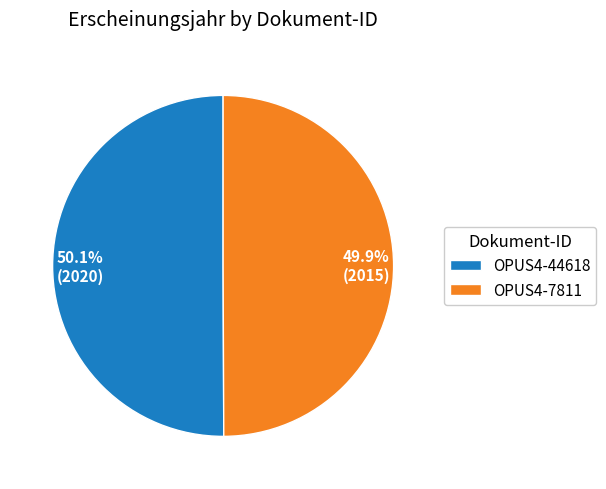

Approximately how many times larger is the value at OPUS4-44618 compared to OPUS4-7811?

1.0